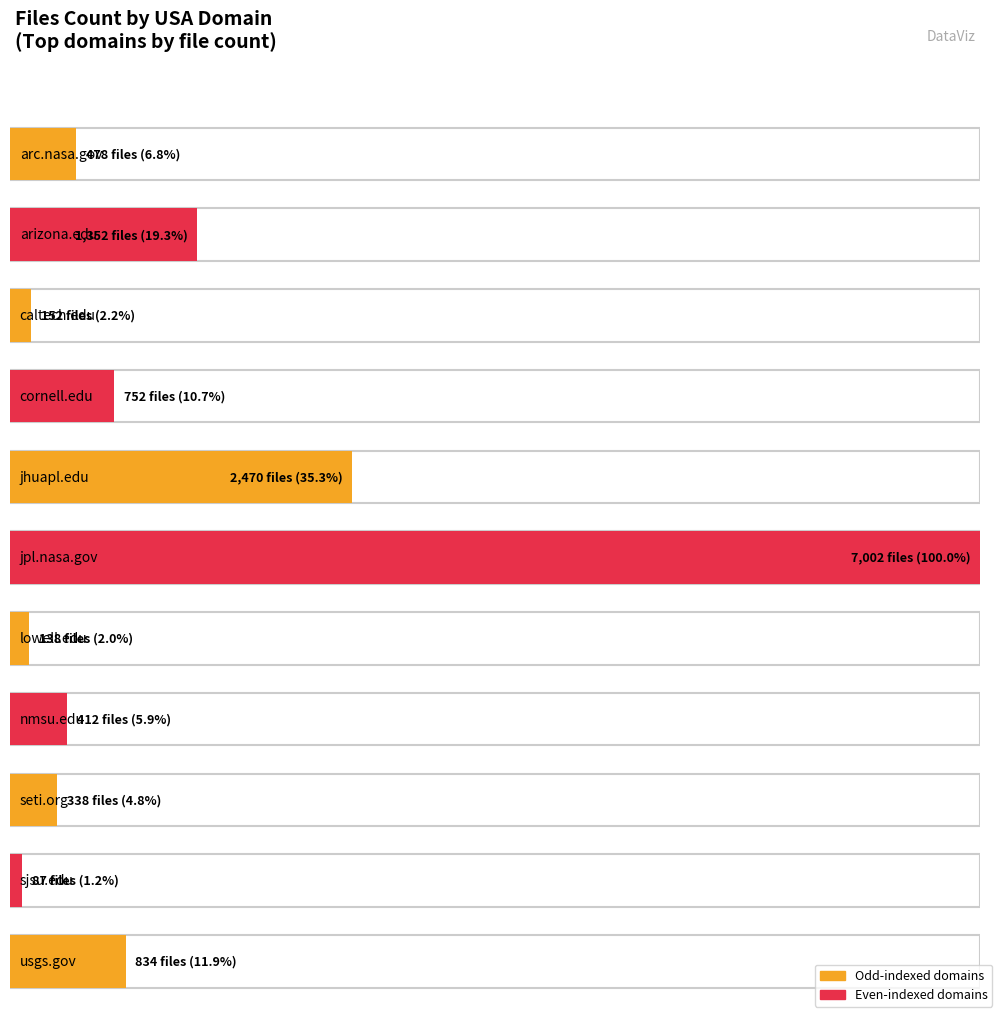

Rank the categories by value from lowest to highest.

sjsu.edu, lowell.edu, caltech.edu, seti.org, nmsu.edu, arc.nasa.gov, cornell.edu, usgs.gov, arizona.edu, jhuapl.edu, jpl.nasa.gov